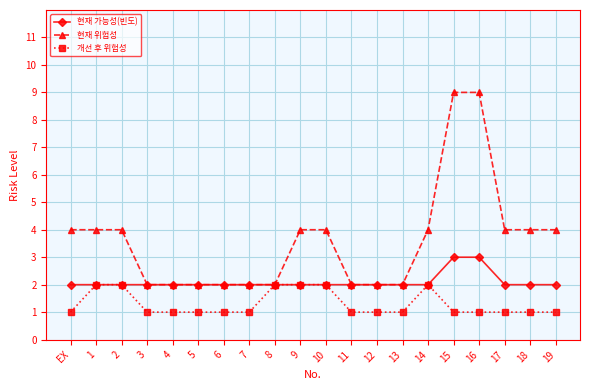

How many data points does each series have?

20